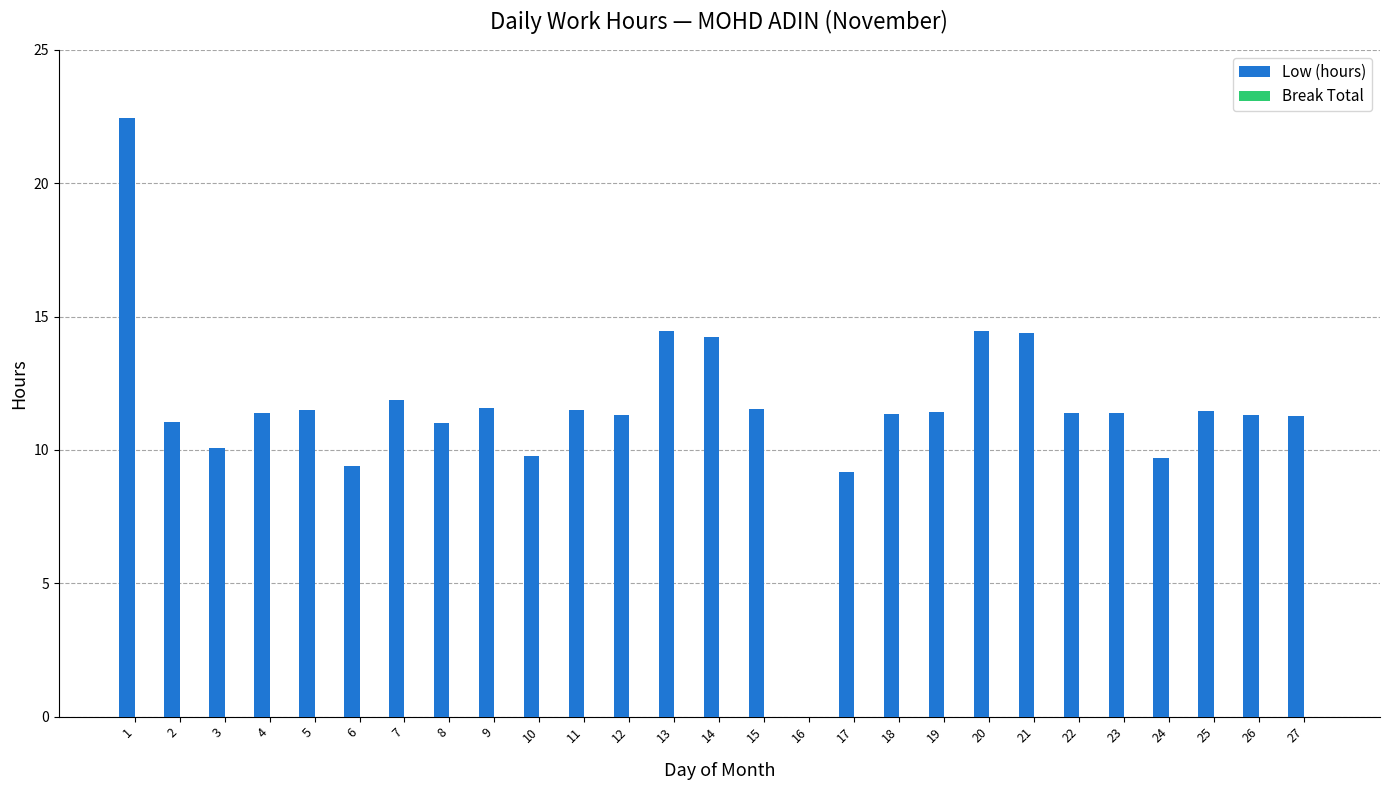

Which has a higher value, 19 or 21?

21